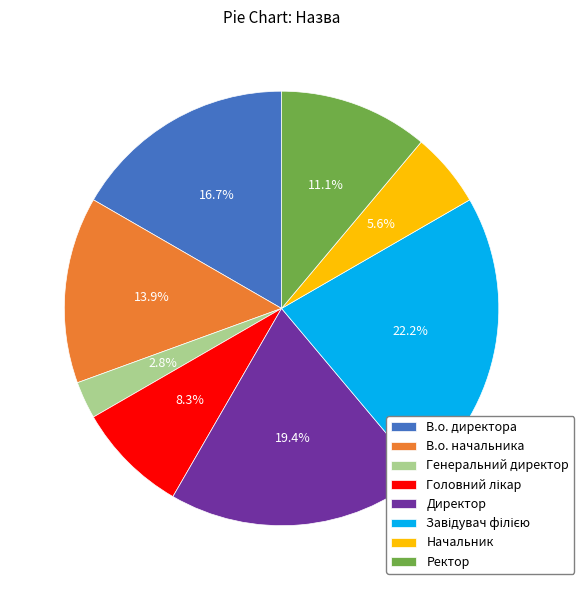

What is the smallest slice in the pie chart?

Генеральний директор